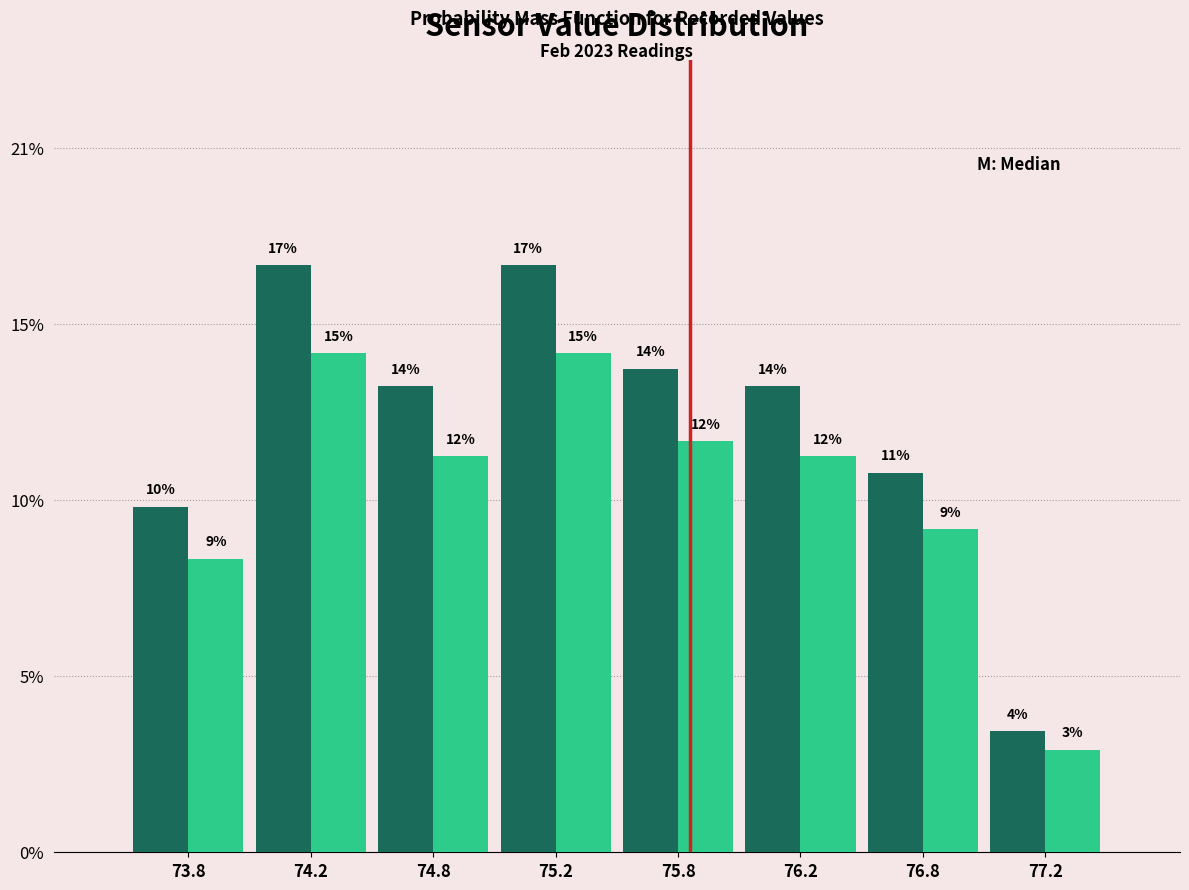

Does the chart contain stacked bars?

No